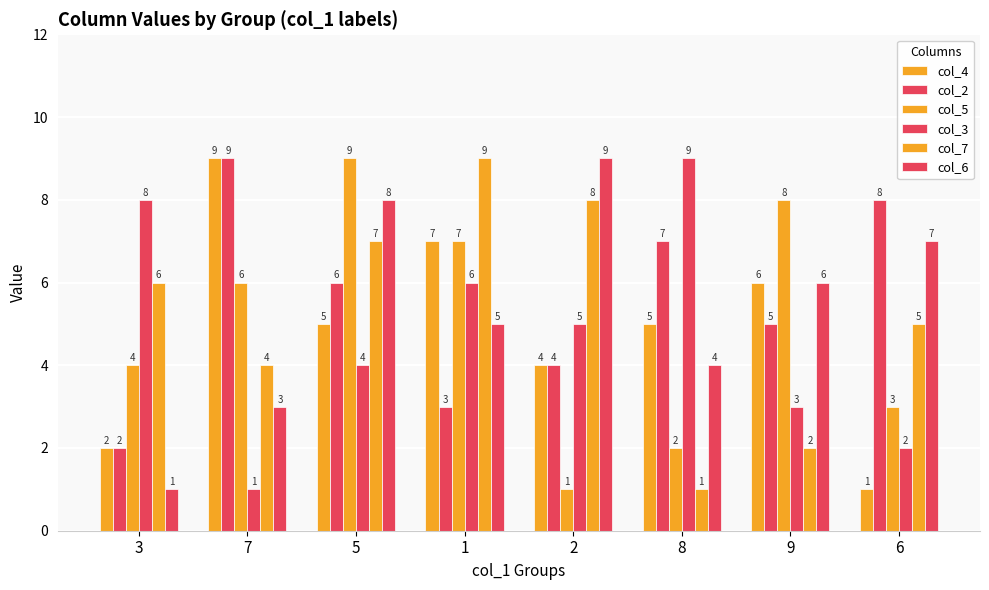

Count the number of data series in this chart.

6